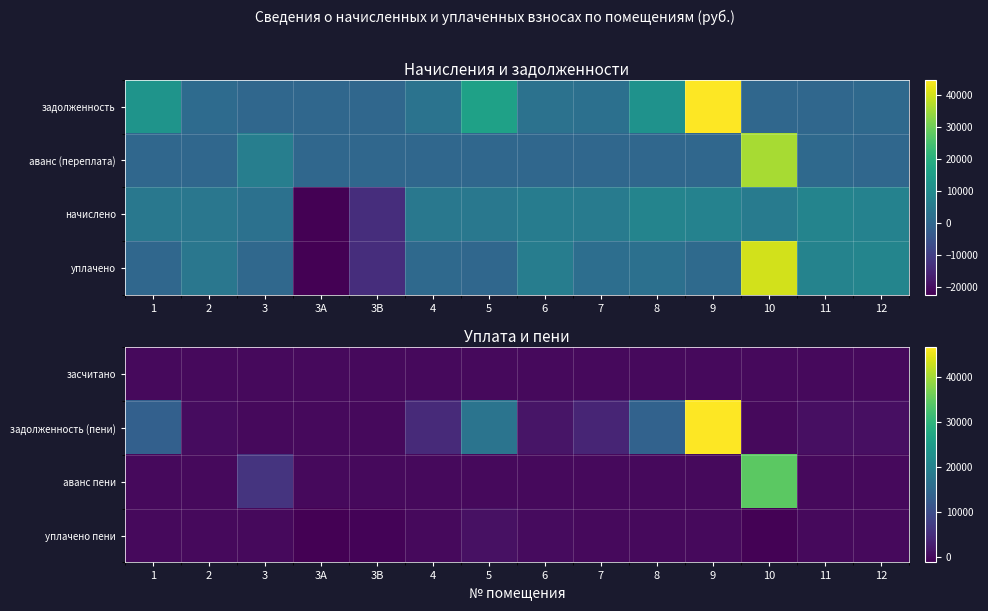

Reading left to right, extract all data points from this chart.

засчитано: 1=0.0	2=0.0	3=0.0	3A=0.0	3B=0.0	4=0.0	5=0.0	6=0.0	7=0.0	8=0.0	9=0.0	10=0.0	11=0.0	12=0.0
задолженность (пени): 1=13471.8	2=359.6	3=0.0	3A=0.0	3B=0.0	4=4404.5	5=17137.9	6=1428.2	7=3756.2	8=13843.0	9=46723.5	10=0.0	11=625.1	12=618.4
аванс пени: 1=0.0	2=0.0	3=5885.1	3A=0.0	3B=0.0	4=0.0	5=0.0	6=0.0	7=0.0	8=0.0	9=0.0	10=34689.1	11=0.0	12=0.0
уплачено пени: 1=0.0	2=0.7	3=0.0	3A=-1292.8	3B=-763.8	4=0.0	5=900.0	6=24.9	7=12.0	8=0.0	9=0.0	10=-1006.9	11=0.0	12=0.0